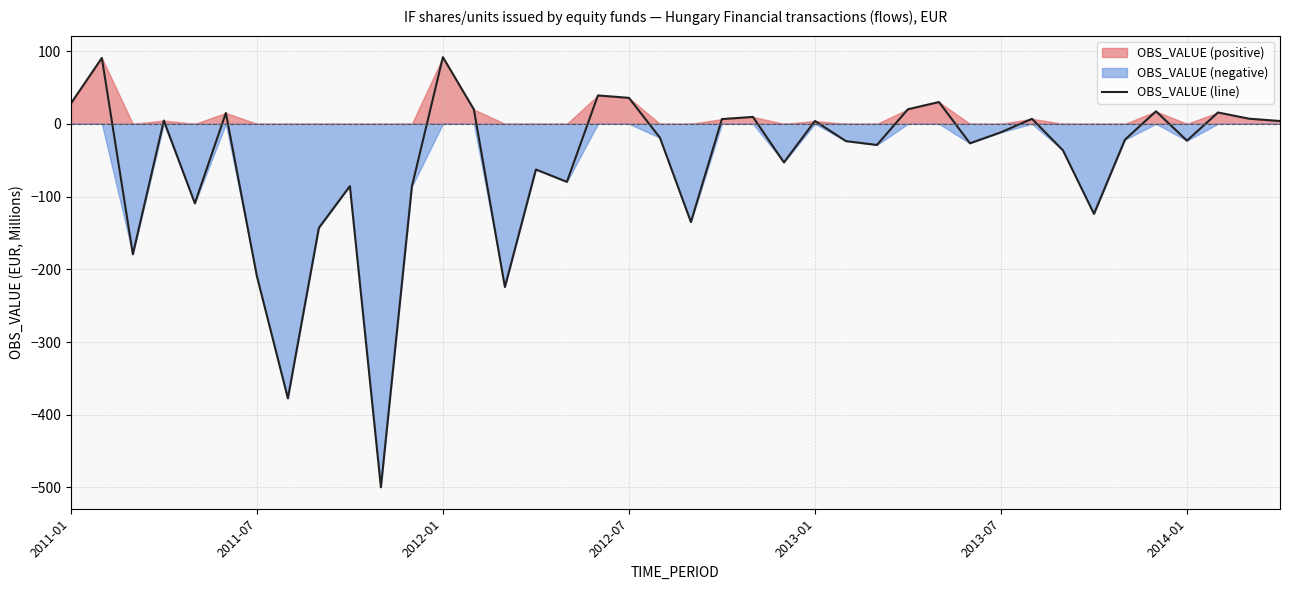

How many lines are shown in the chart?

1